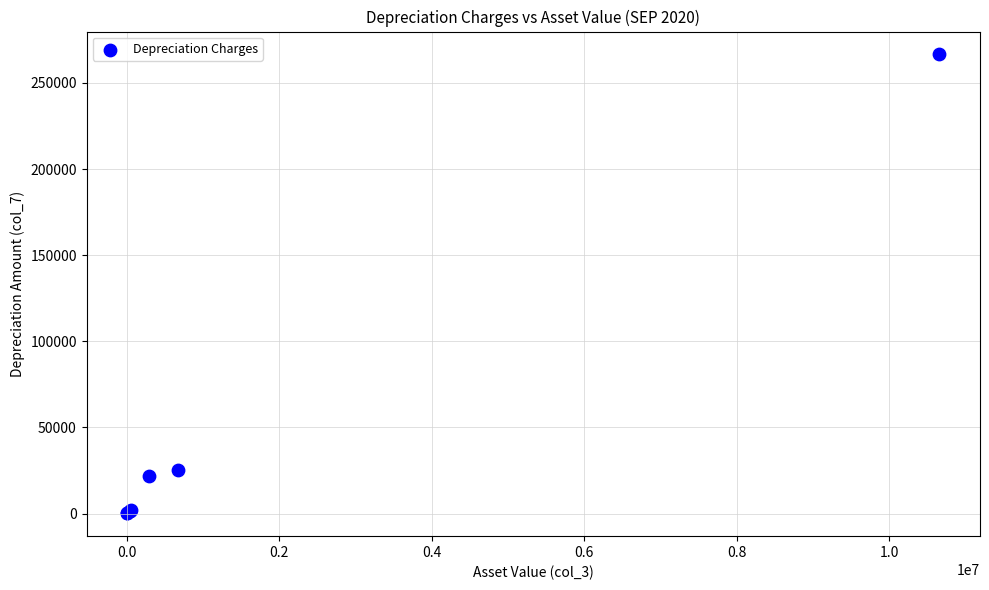

What Y value in the scatter plot is closest to 133351?

25185.4